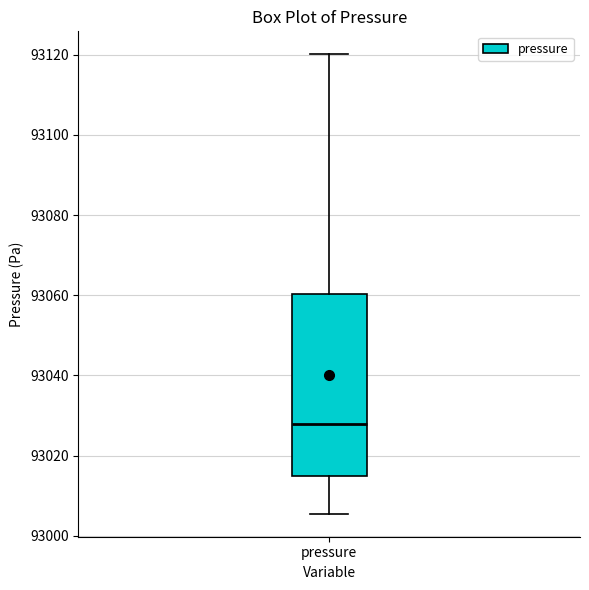

Where does the lower whisker of the box for pressure end on the y-axis? The values are not printed on the chart, so give them approximately, as read against the axis.

93006